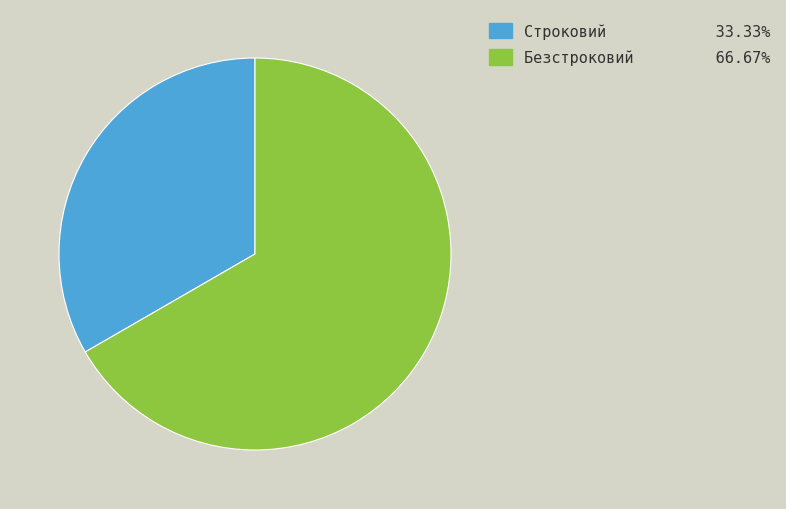

Is the sum of Безстроковий and Строковий greater than half?

Yes